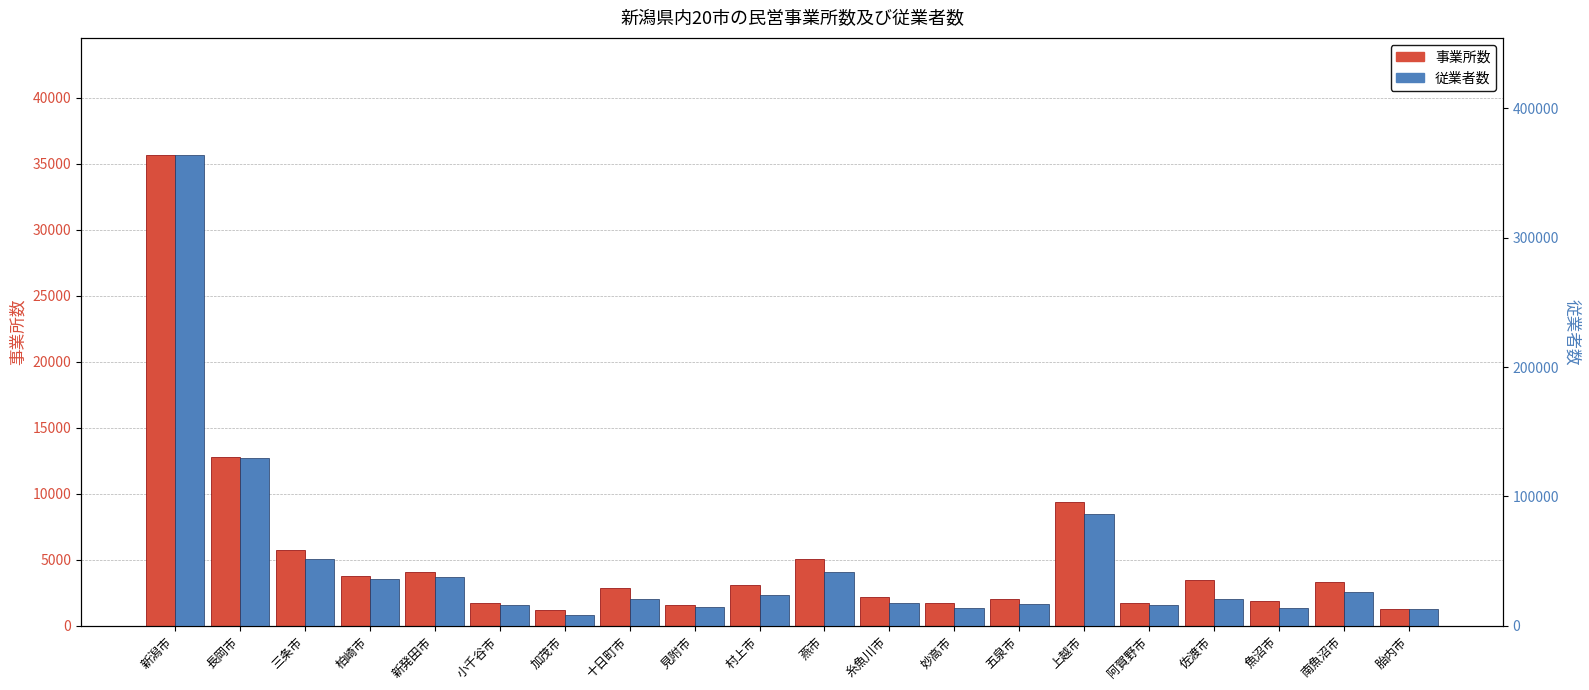

What is the sum of all 事業所数 values?

104436